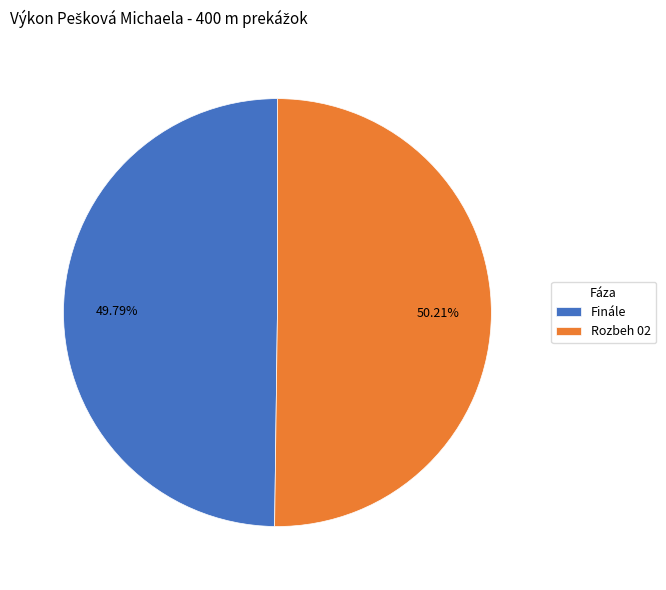

Do Rozbeh 02 and Finále together represent more than half of the pie?

Yes